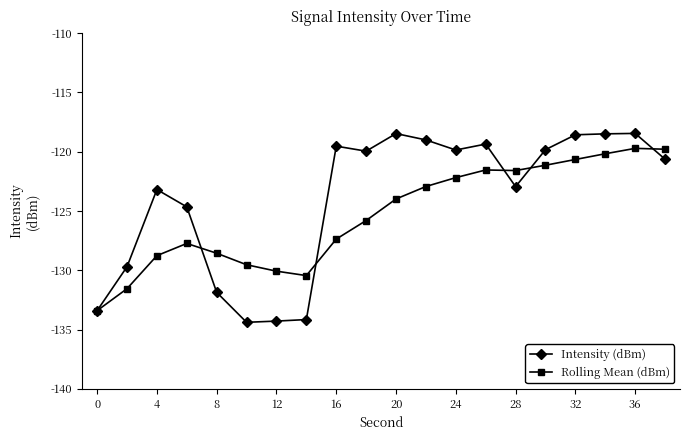

True or false: Intensity (dBm) has more than 0 interior local peaks.

True